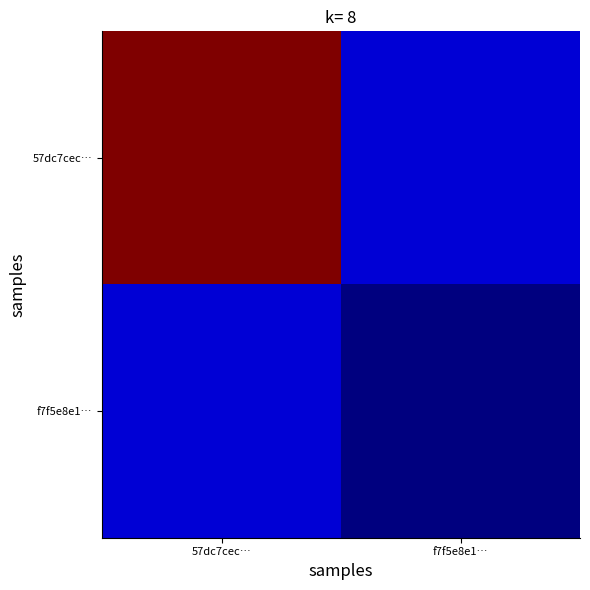

Which label corresponds to the smallest value in the chart?

f7f5e8e1…